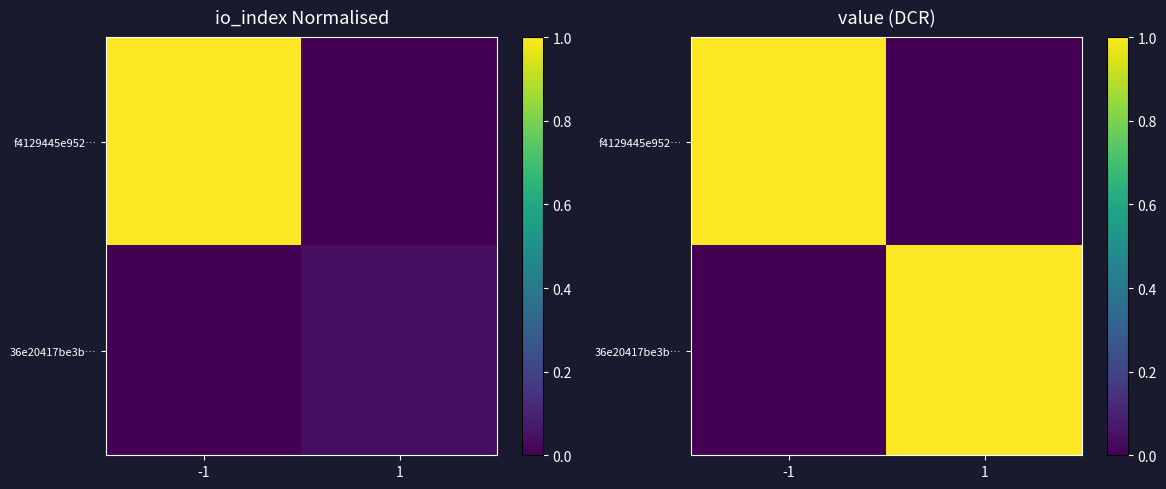

Is the value of f4129445e952… at 1 greater than the value of 36e20417be3b… at -1?

No